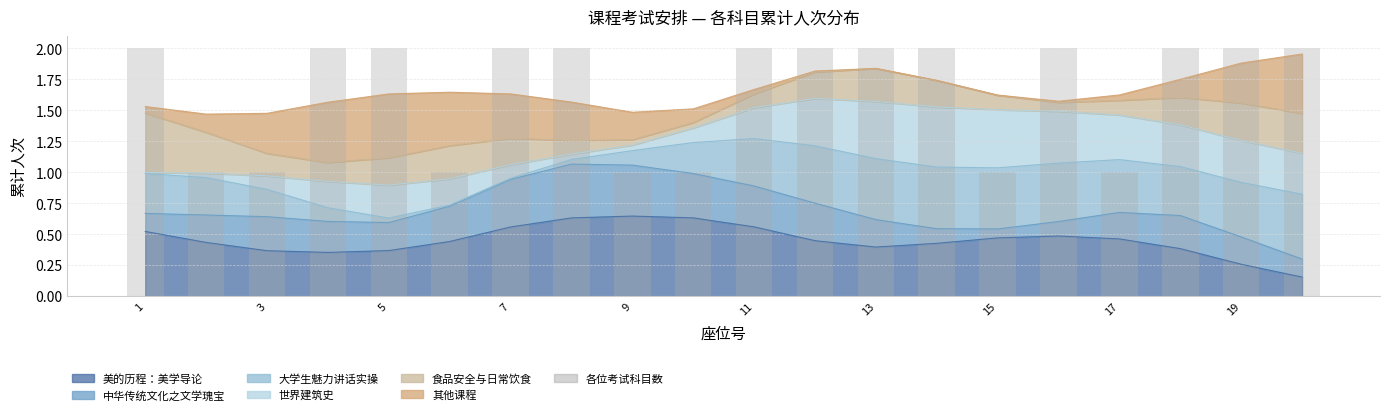

Which has a higher value, 13 or 17?

13